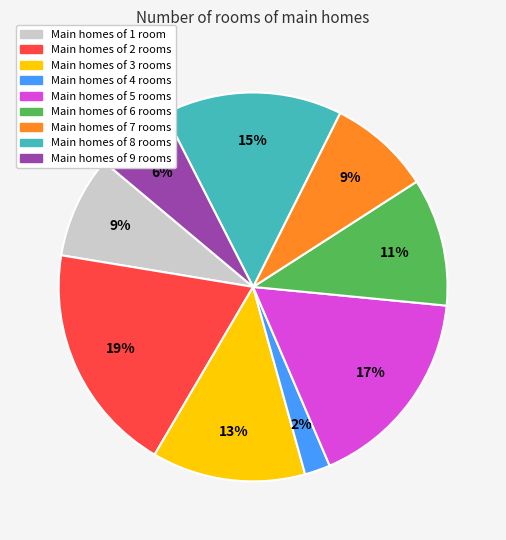

Does any single category account for the majority?

No